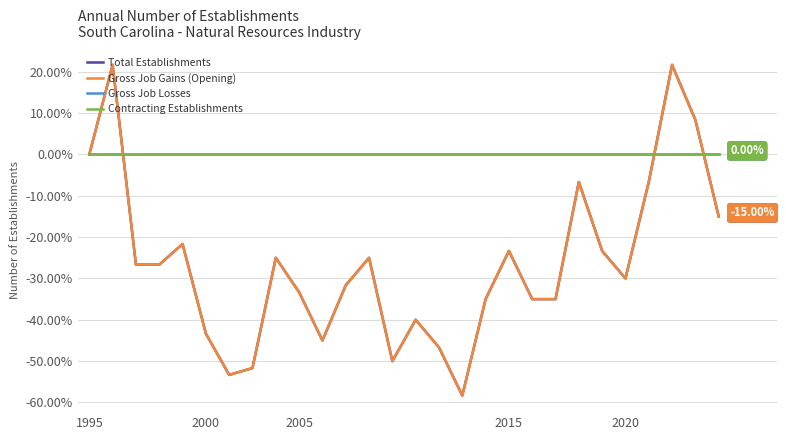

How many lines are shown in the chart?

4